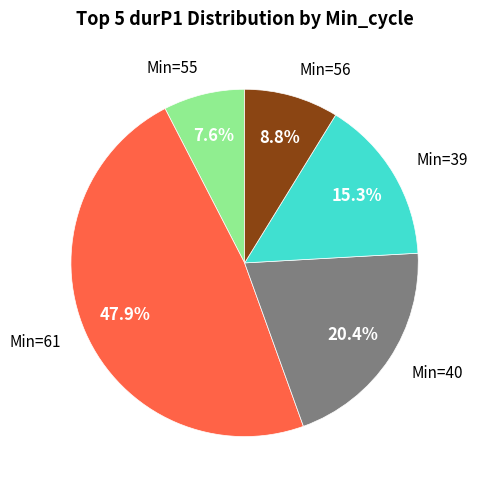

Is there any slice that represents more than half of the pie?

No